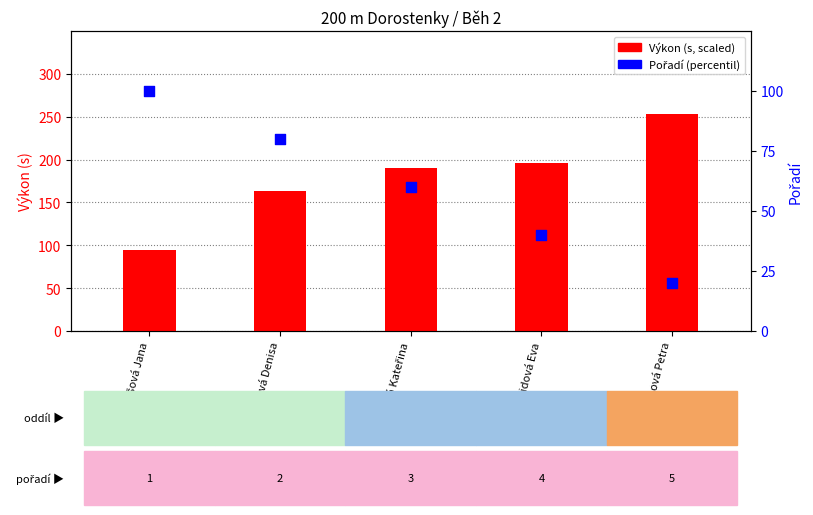

At how many categories does at least one series exceed 30?

5